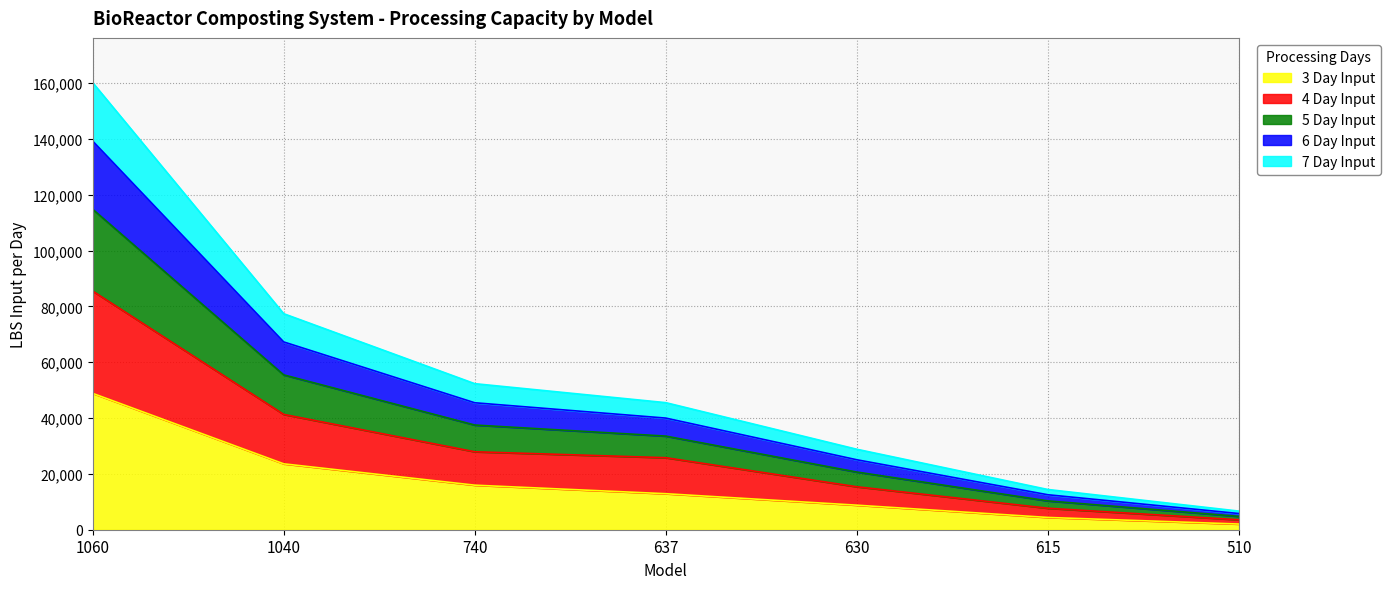

What are all the series names shown in the legend?

3 Day Input, 4 Day Input, 5 Day Input, 6 Day Input, 7 Day Input